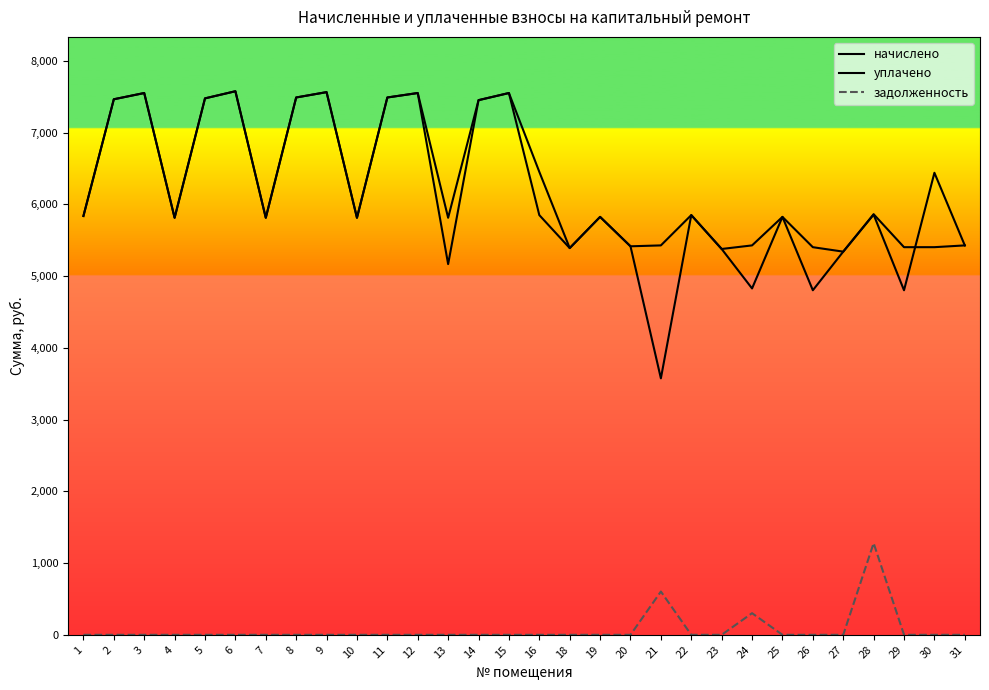

Does the chart have visible grid lines?

No